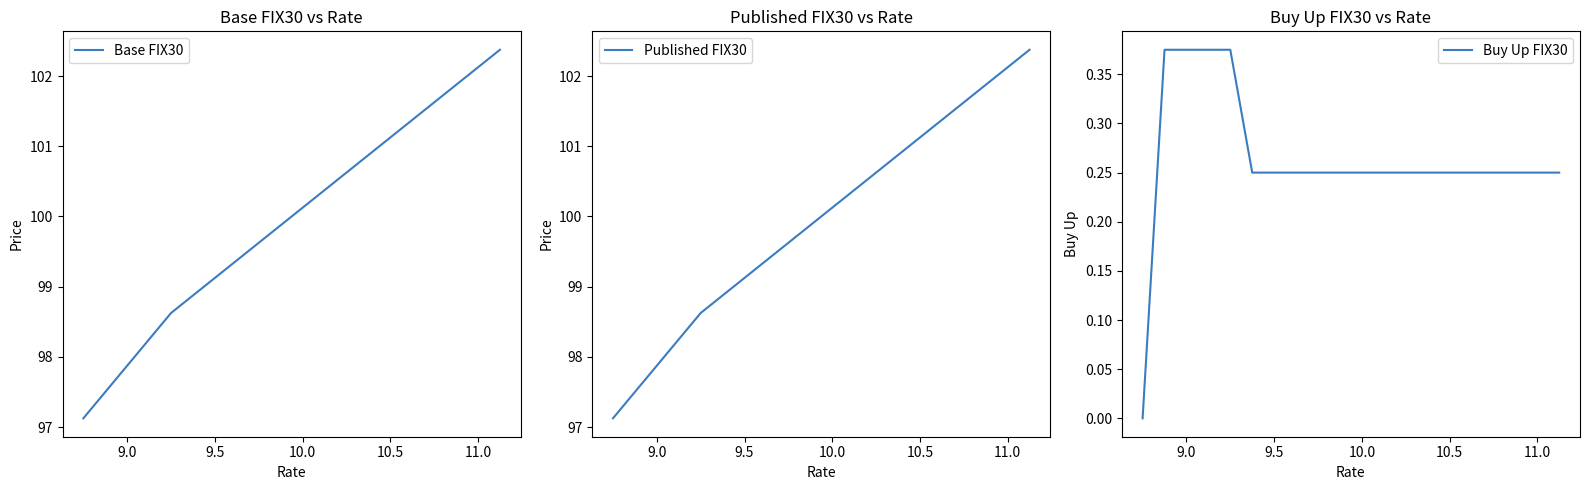

What is the sum of all Published FIX30 values?

1998.8